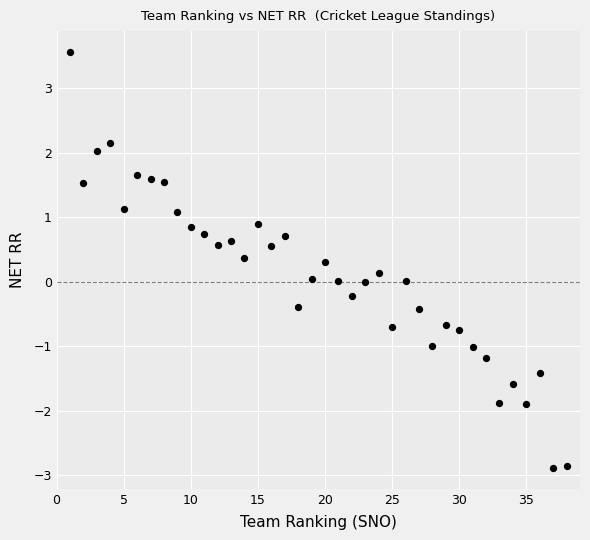

What is the range of Y values (max minus min)?

6.4